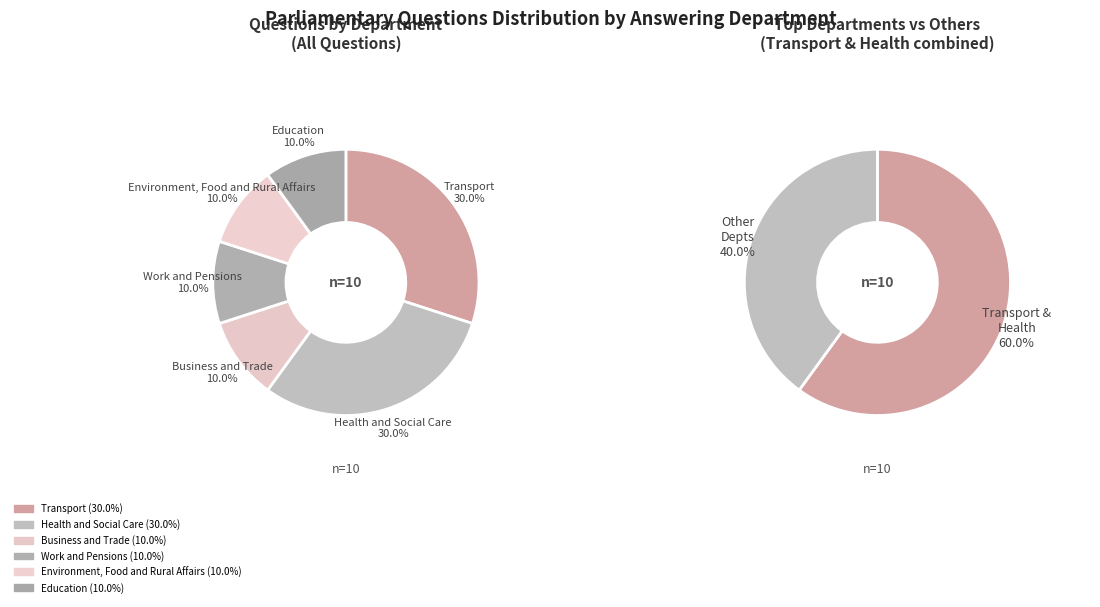

Rank the categories by value from lowest to highest.

Business and Trade, Work and Pensions, Environment, Food and Rural Affairs, Education, Transport, Health and Social Care